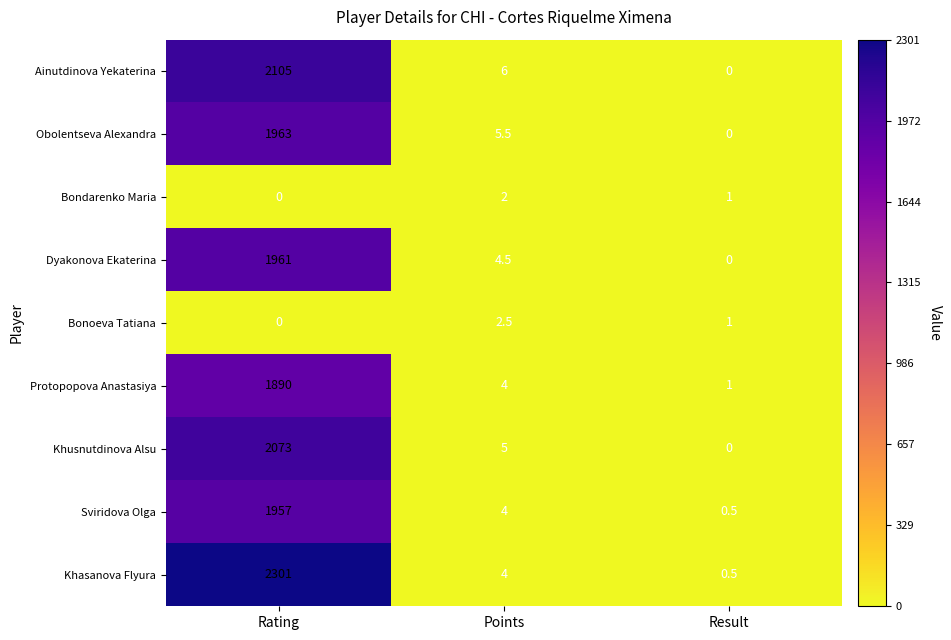

True or false: Bondarenko Maria has a value of 0.0 at Rating.

True